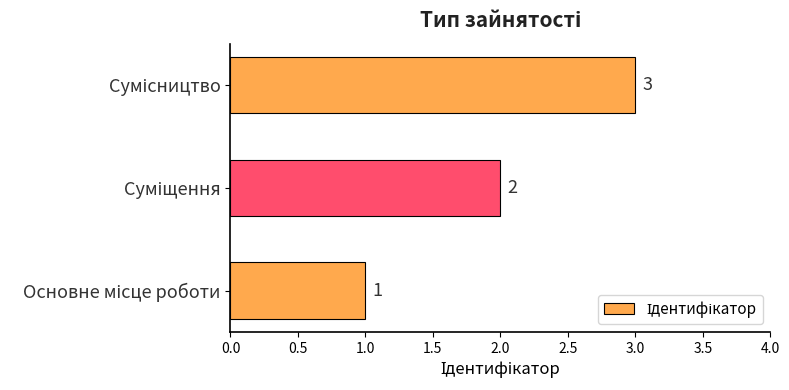

Count the values in the range 1 to 3.

3